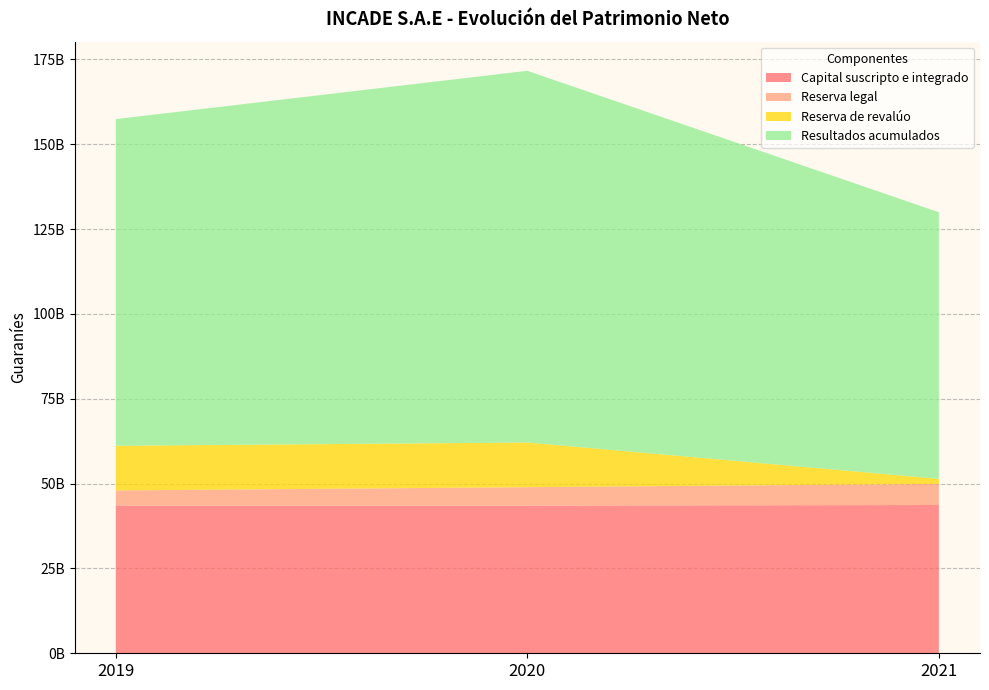

Reading left to right, extract all data points from this chart.

Capital suscripto e integrado: 43500000000	43500000000	43700000000
Reserva legal: 4481736338	5447484781	6212090820
Reserva de revalúo: 13162527072	13162527071	1486523631
Resultados acumulados: 96270898910	109534272459	78566433413